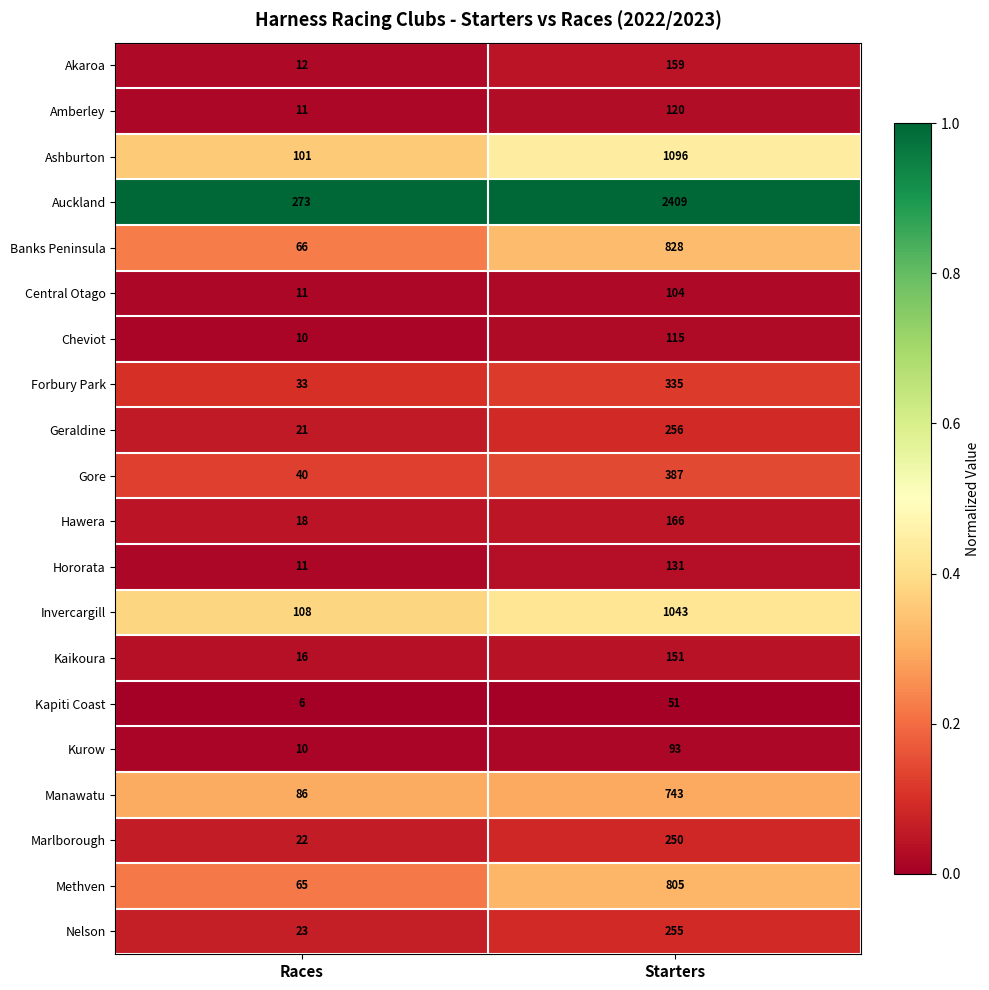

What is the difference between the highest and lowest values at Races?

267